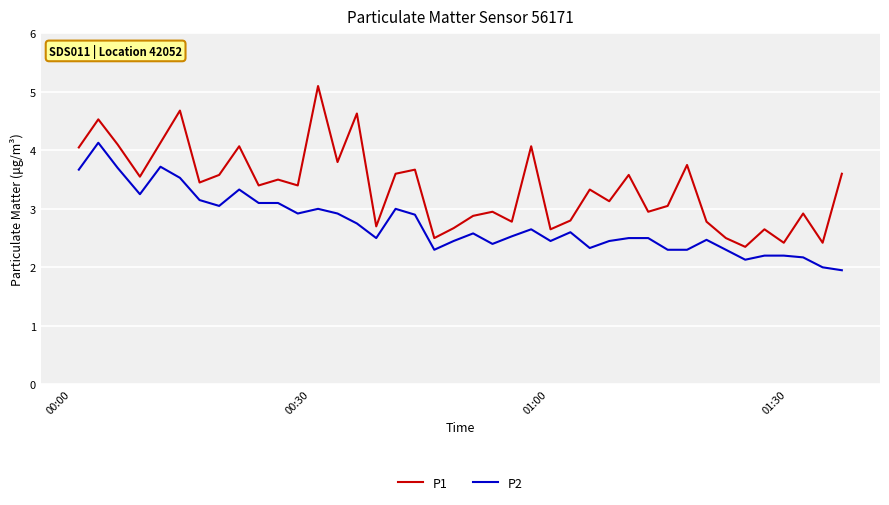

Rank the series by their average value, from highest to lowest.

P1, P2